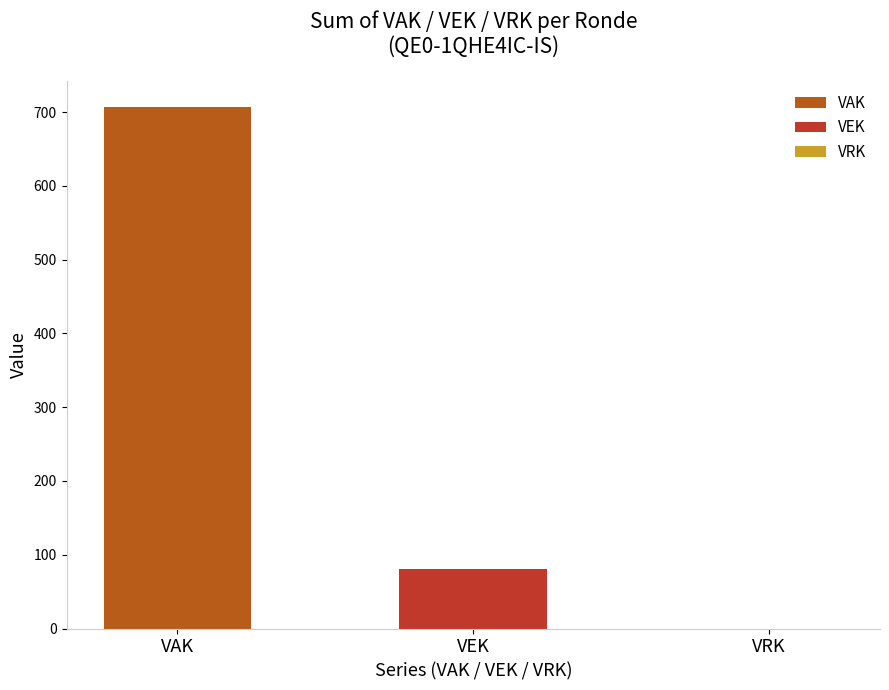

What are all the series names shown in the legend?

VAK, VEK, VRK